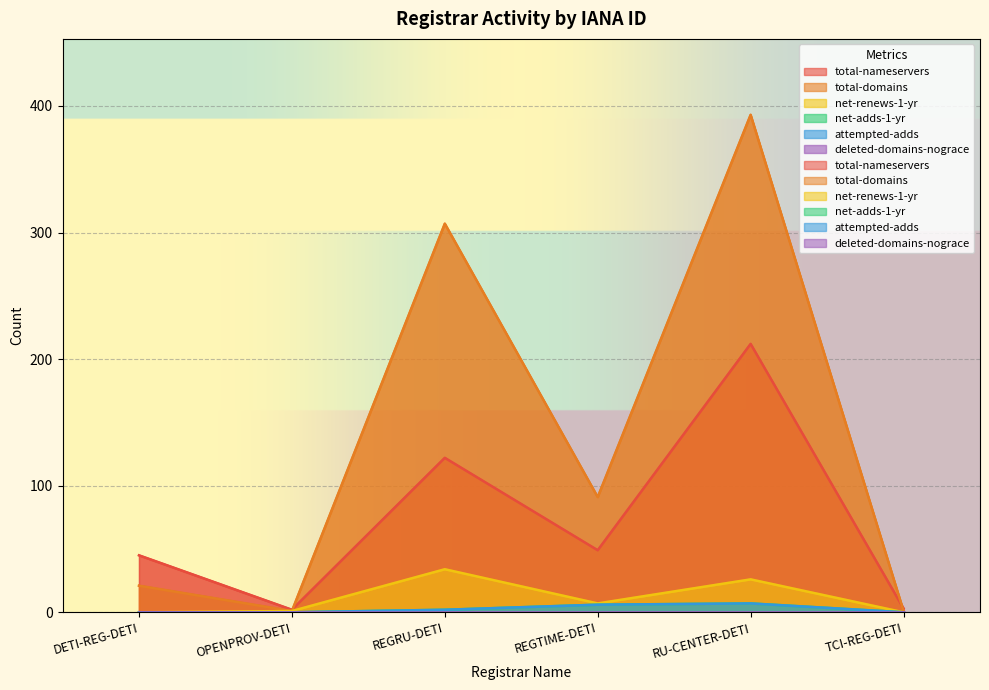

True or false: net-renews-1-yr and net-adds-1-yr intersect in this chart.

False